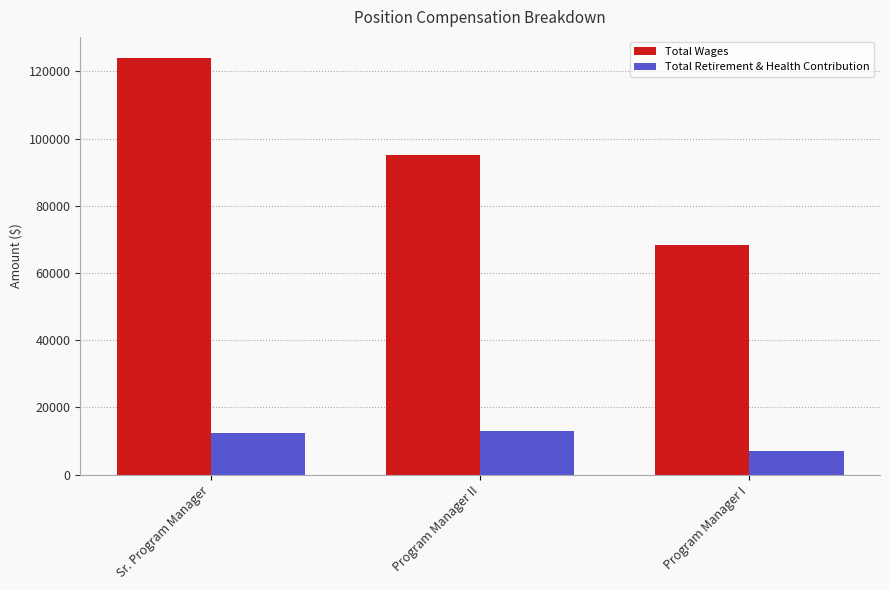

Which label corresponds to the largest value in the chart?

Sr. Program Manager